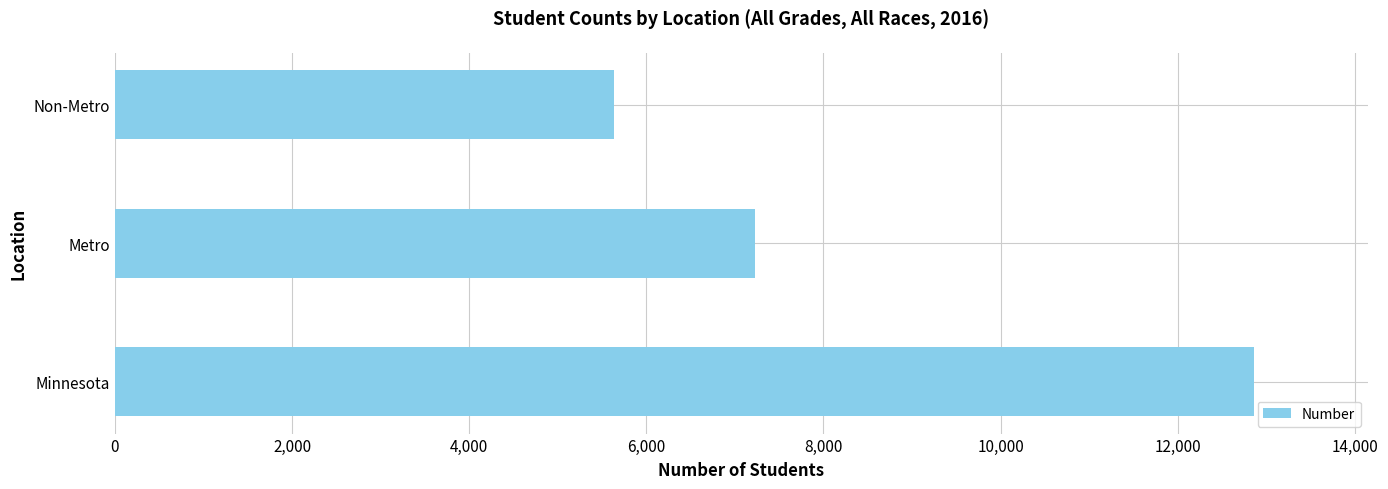

What is the ratio of the value at Non-Metro to the value at Minnesota?

0.4